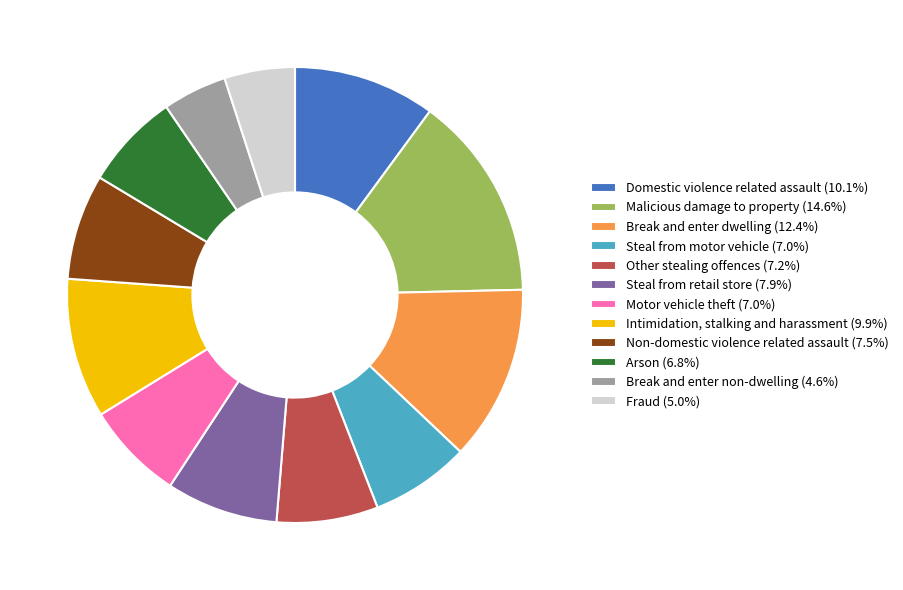

Is there a majority slice in this chart?

No